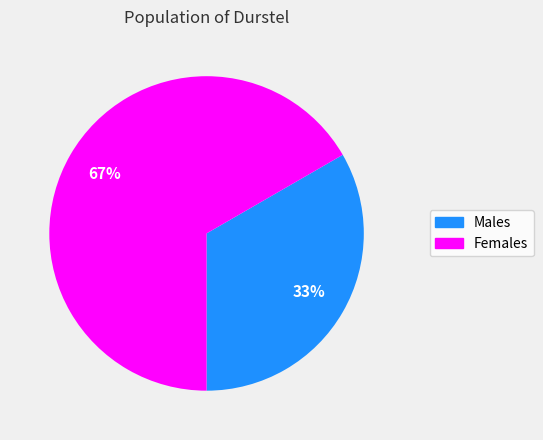

To the nearest percent, what is the average slice percentage?

50%